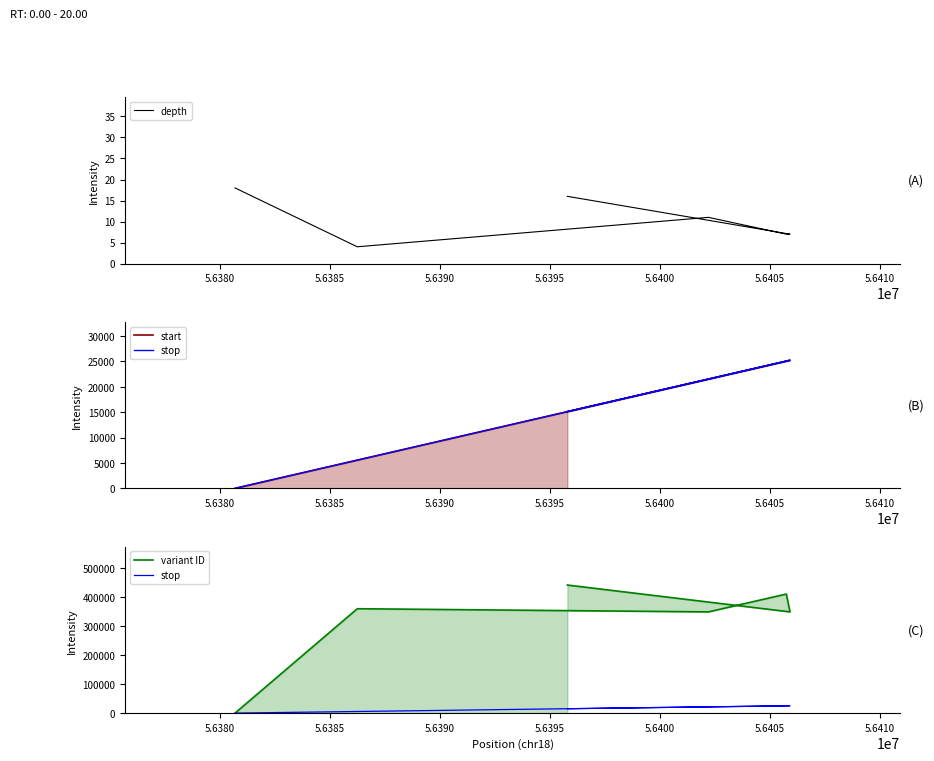

Which series has the largest range (max minus min)?

variant ID